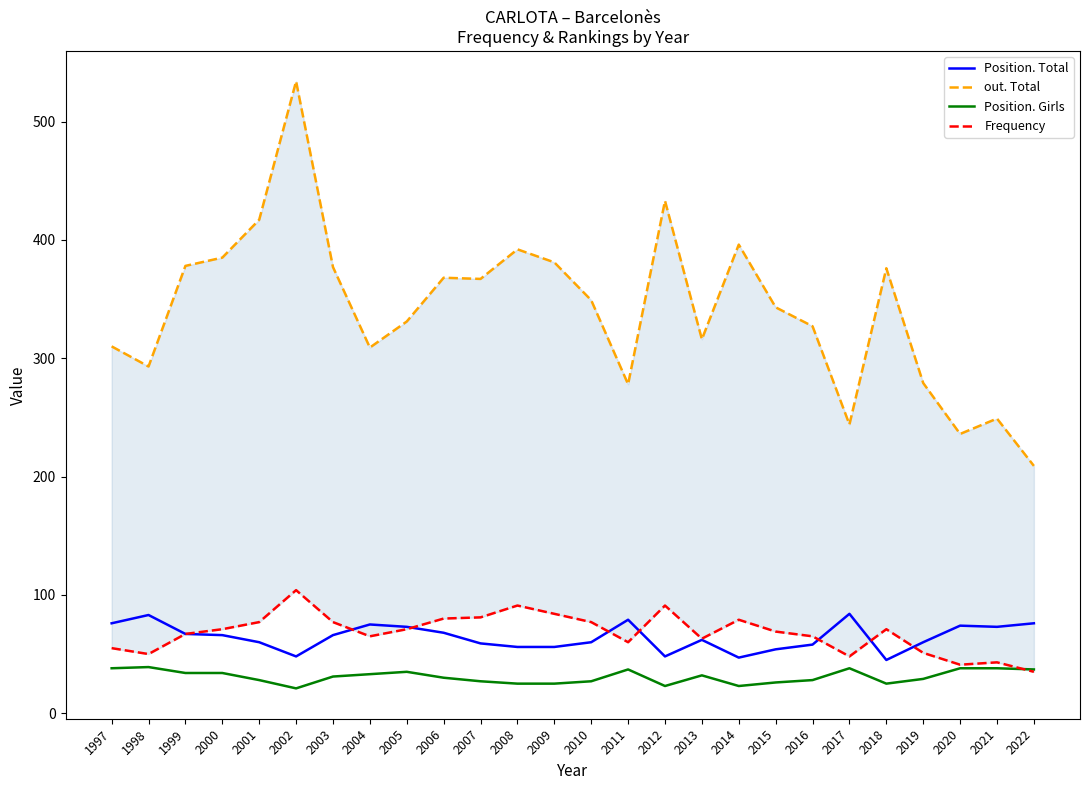

At which category is the sum across all series the highest?

2002